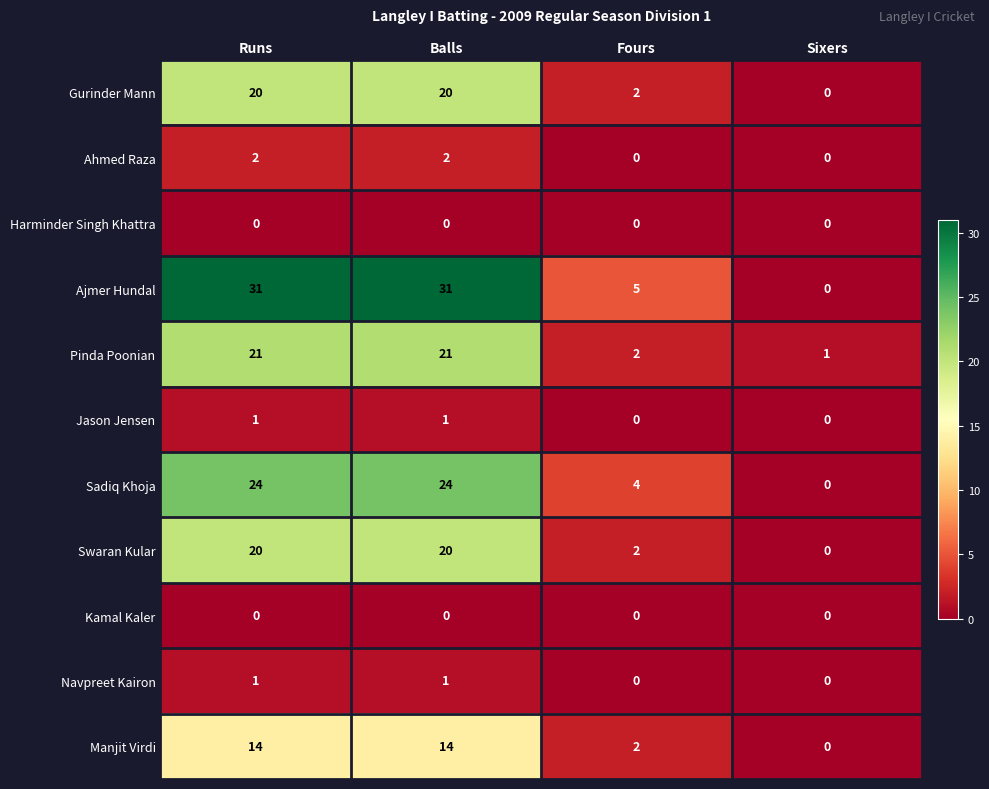

Is it true that Kamal Kaler equals 0 at Sixers?

True